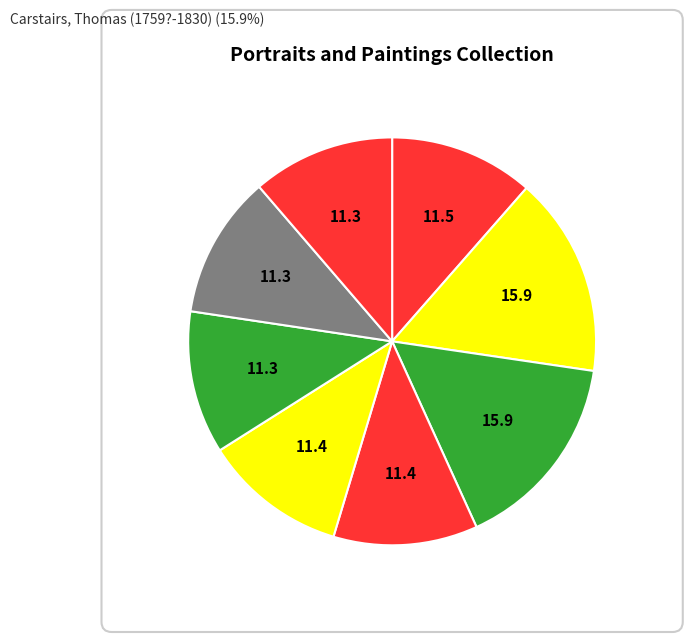

Does any single category account for the majority?

No